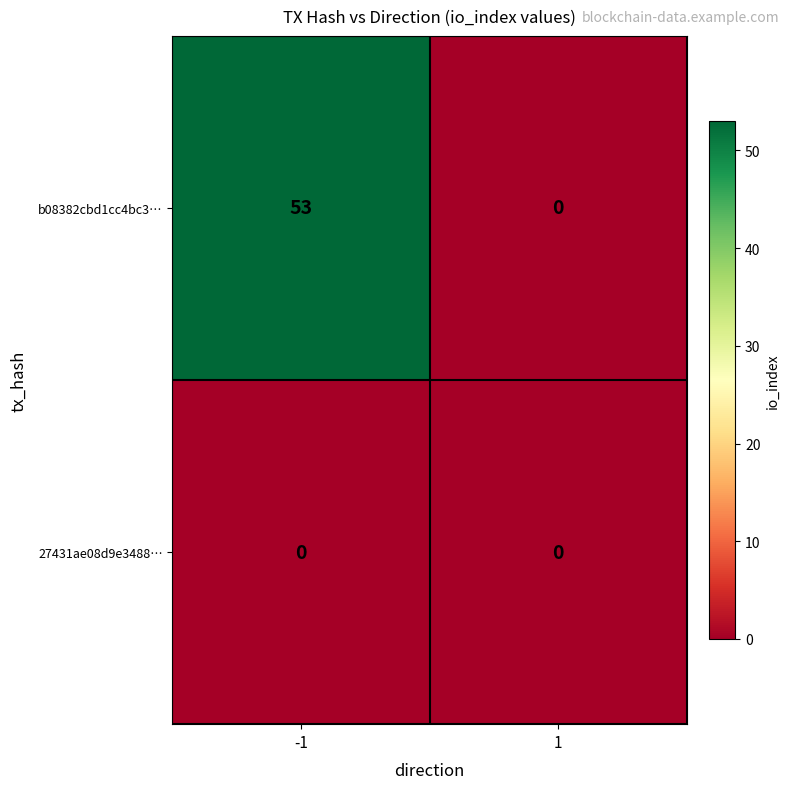

How many distinct data groups are displayed?

2